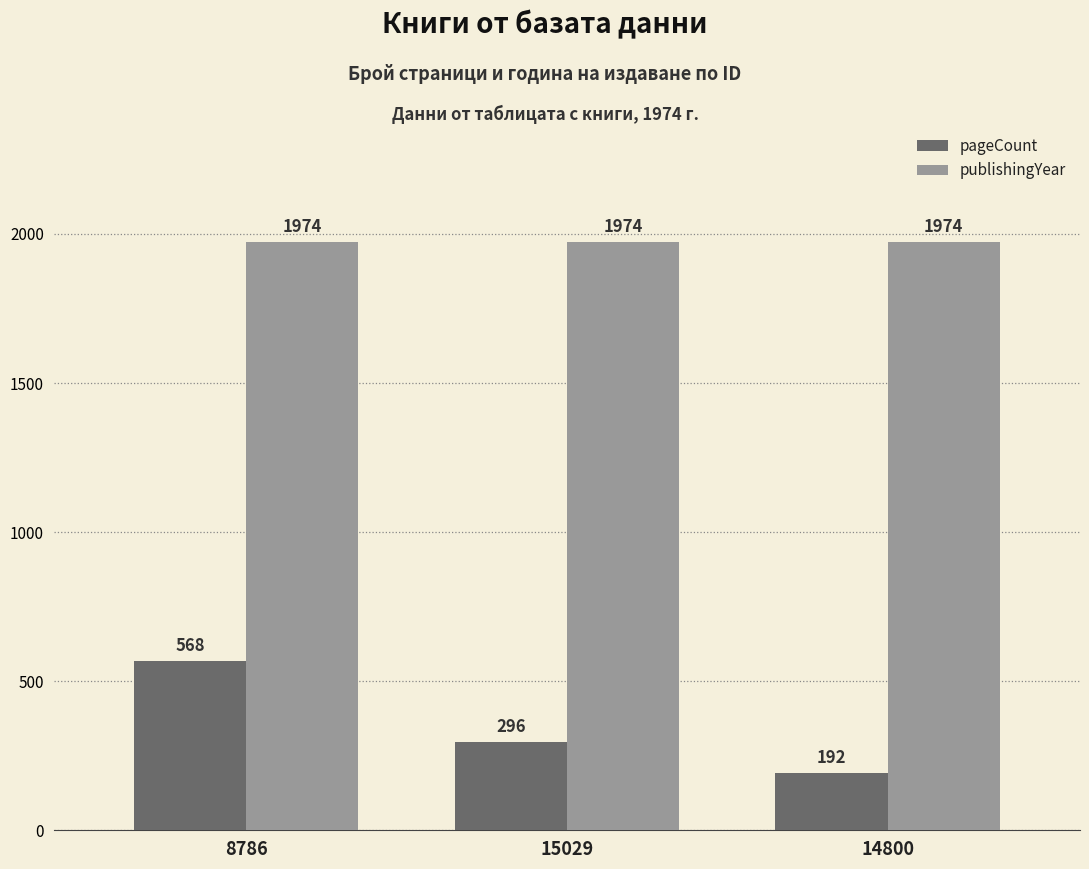

What is the sum of all publishingYear values?

5922